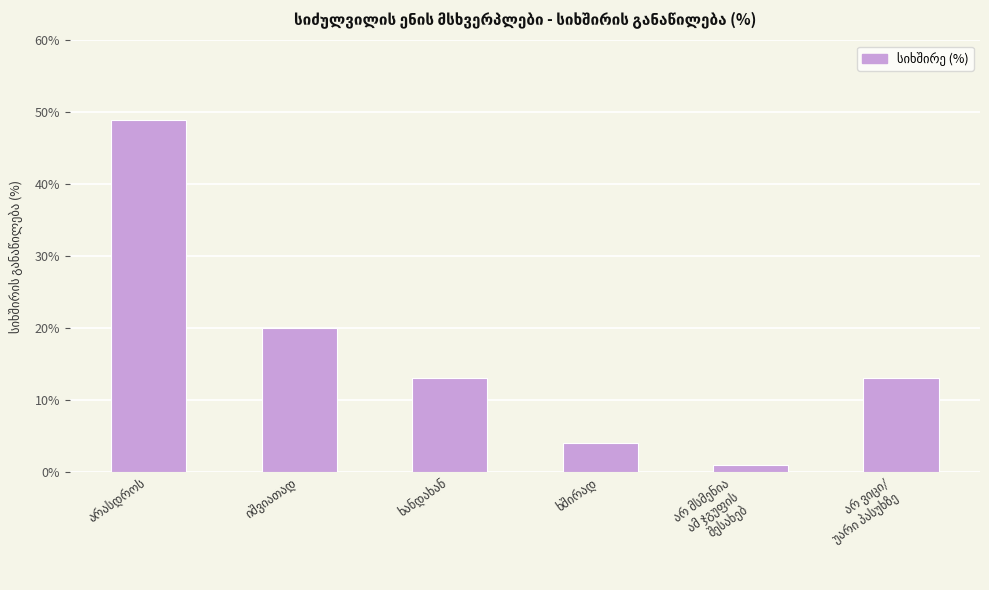

How many categories are shown in the chart?

6